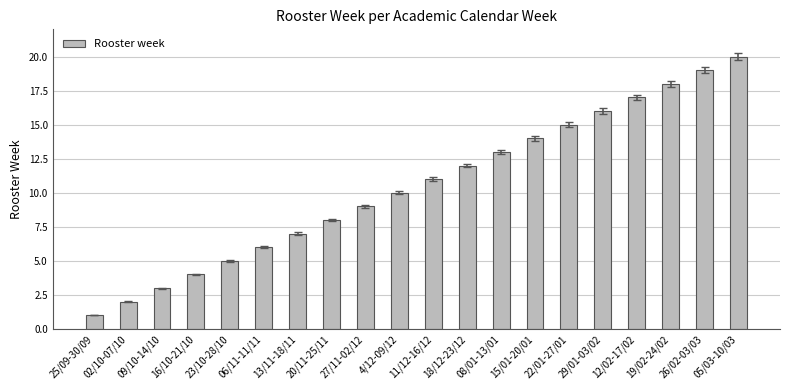

Rank the categories by value from lowest to highest.

25/09-30/09, 02/10-07/10, 09/10-14/10, 16/10-21/10, 23/10-28/10, 06/11-11/11, 13/11-18/11, 20/11-25/11, 27/11-02/12, 4/12-09/12, 11/12-16/12, 18/12-23/12, 08/01-13/01, 15/01-20/01, 22/01-27/01, 29/01-03/02, 12/02-17/02, 19/02-24/02, 26/02-03/03, 05/03-10/03